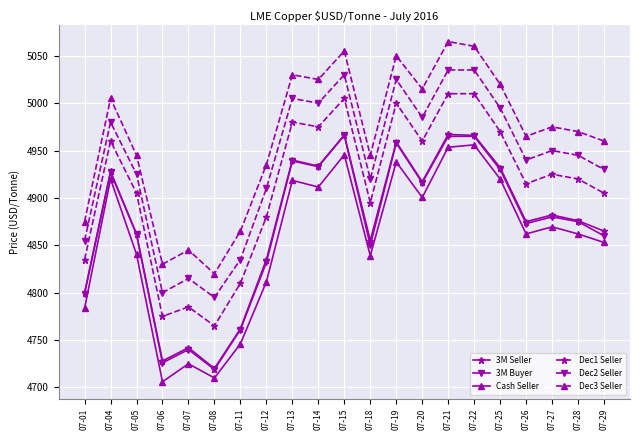

True or false: Dec1 Seller and Cash Seller intersect in this chart.

False